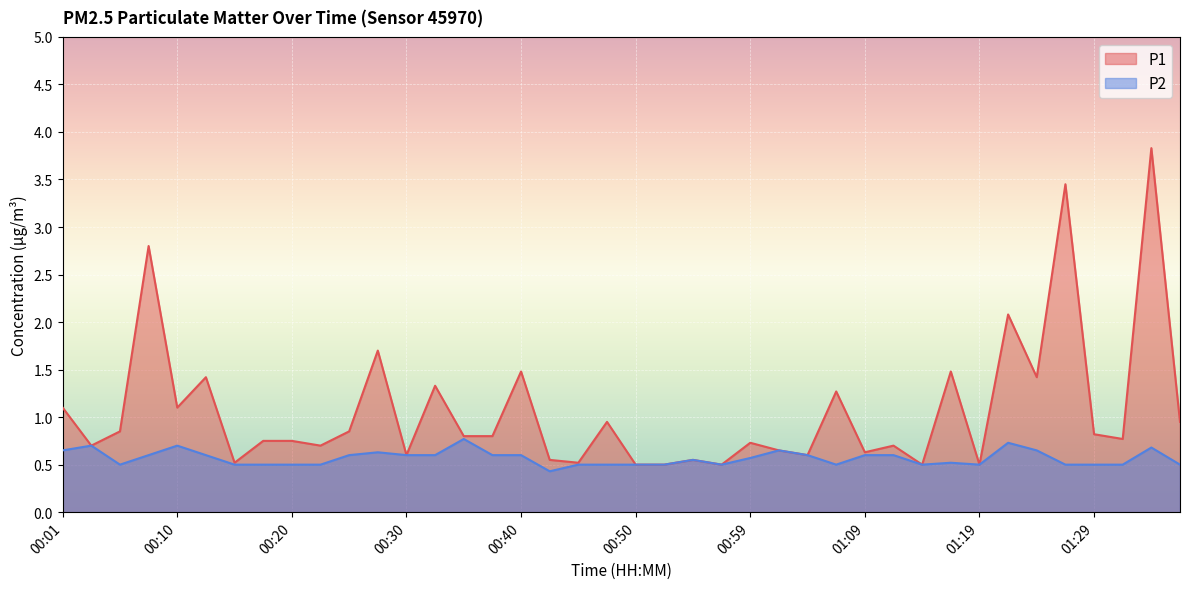

Count the number of data series in this chart.

2